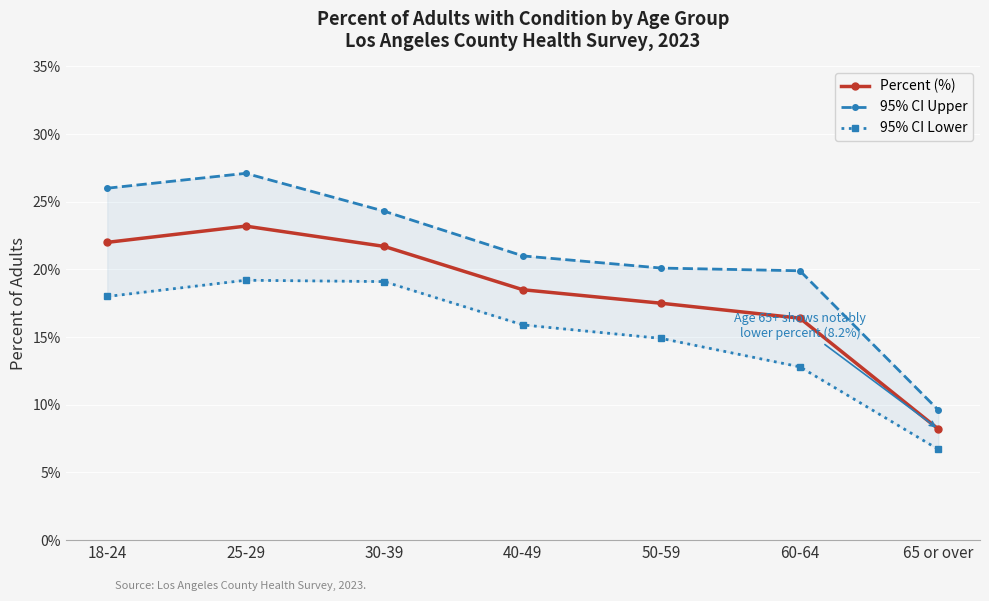

Count the number of data series in this chart.

3